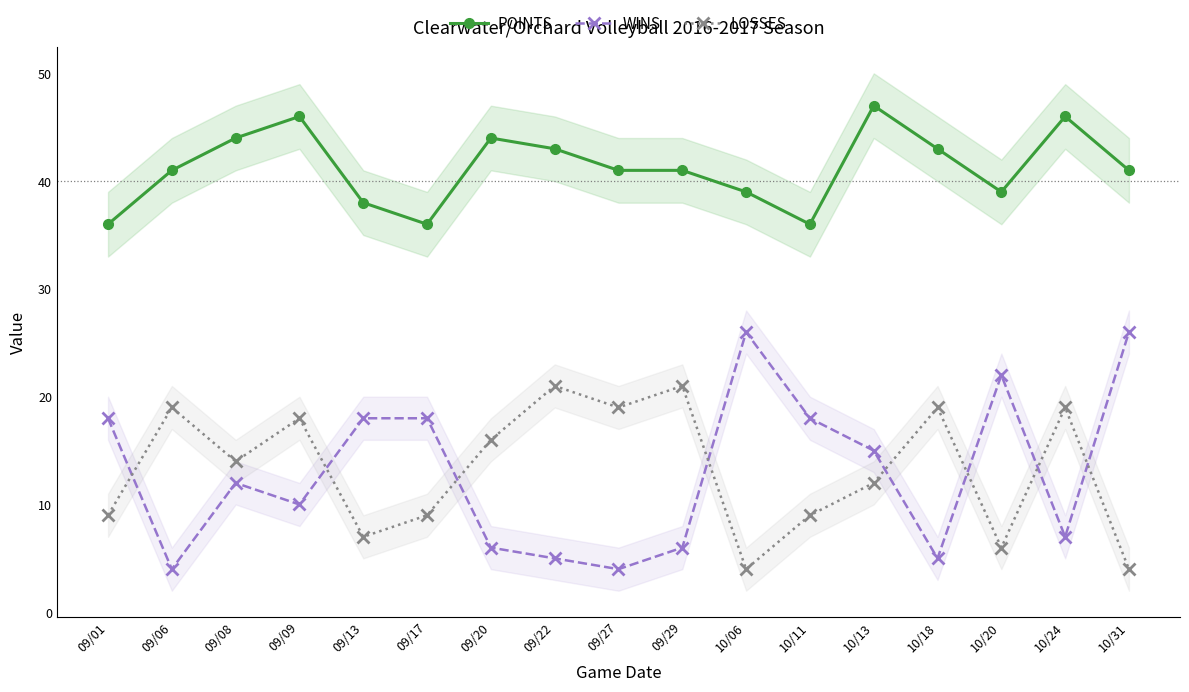

Which series has the largest total across all categories?

POINTS